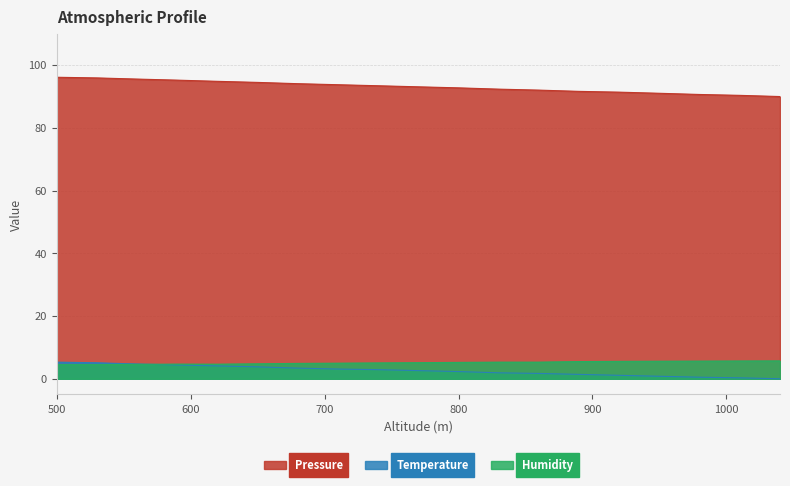

What is the sum of the Pressure values at 770 and 1040?

183.1